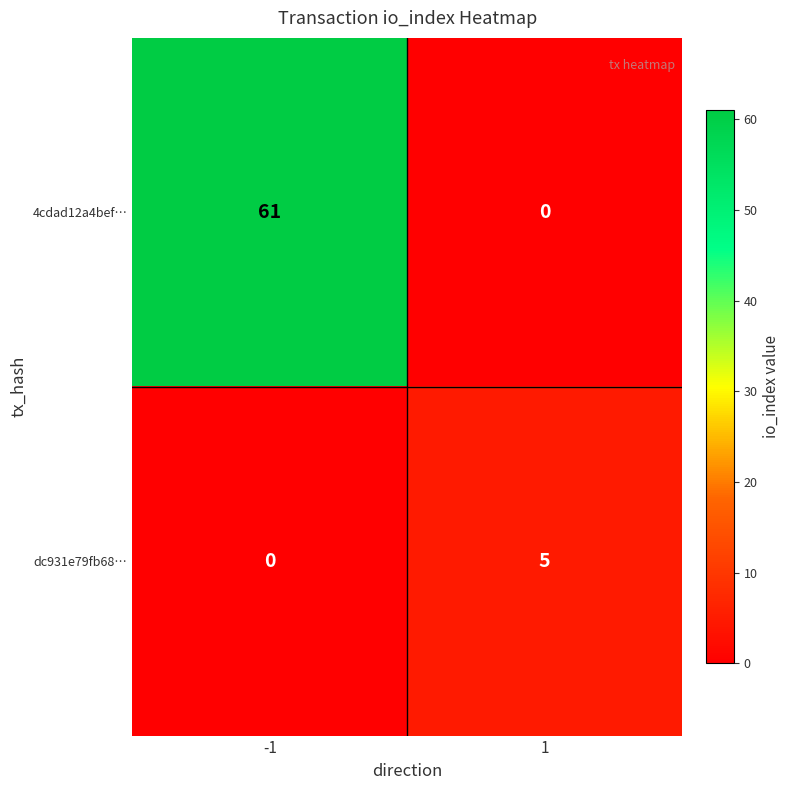

List the series in order of their peak value, highest first.

4cdad12a4bef…, dc931e79fb68…